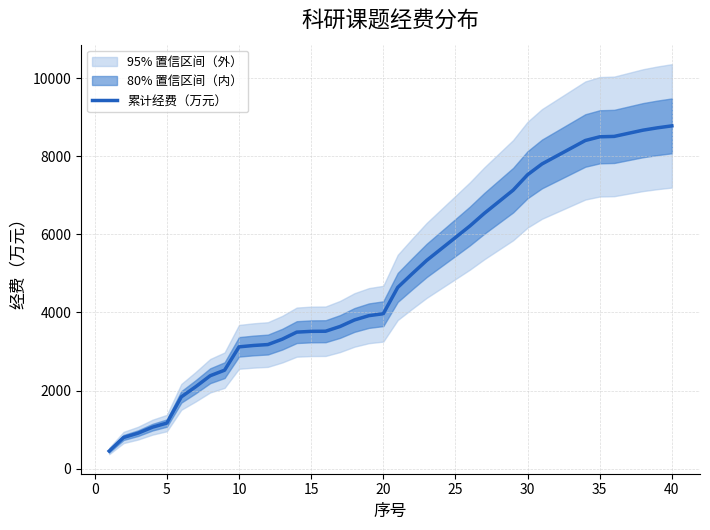

What is the value of the 4th point from the left?

1061.0